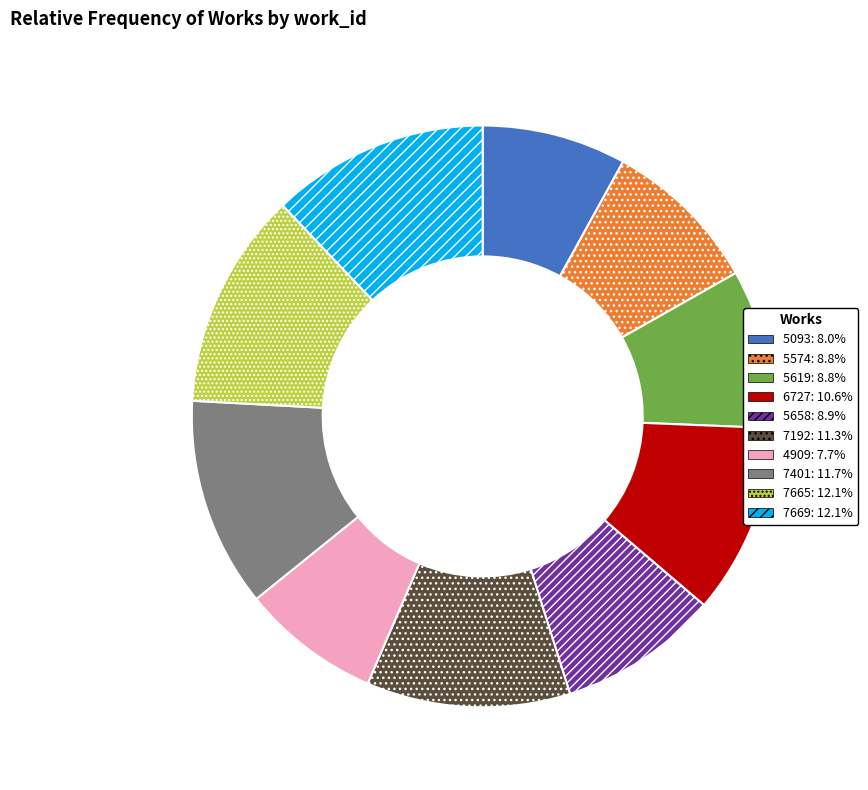

How many slices are in this pie chart?

10